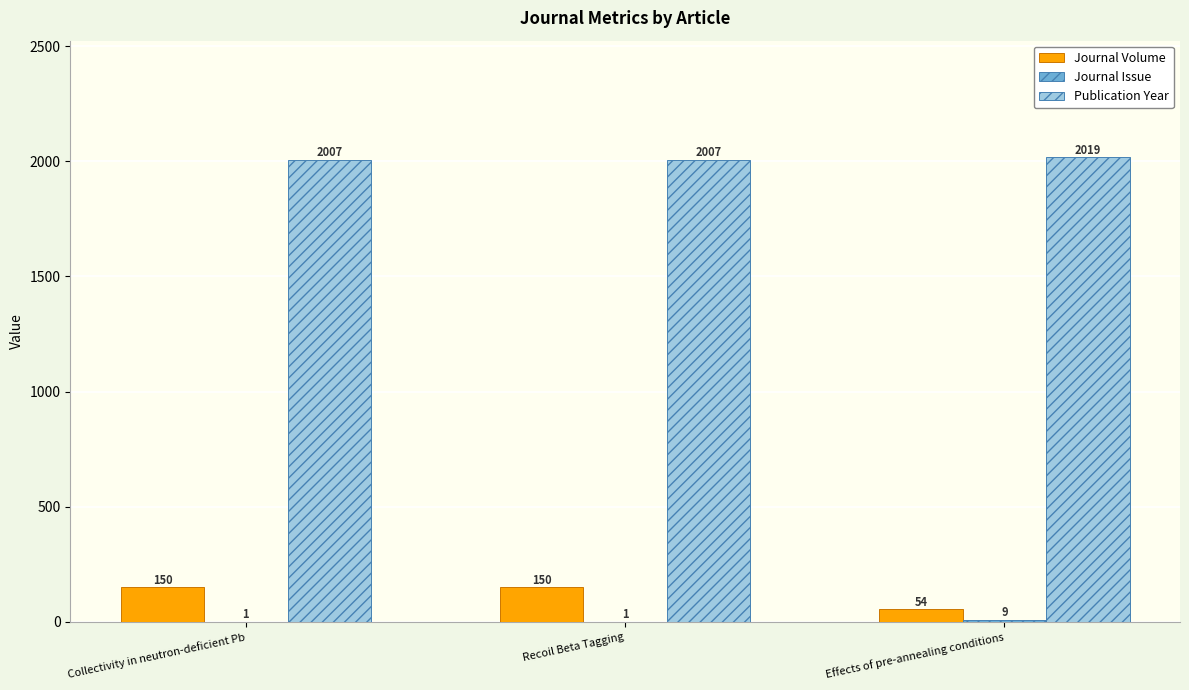

Between Recoil Beta Tagging and Effects of pre-annealing conditions, which series saw the biggest shift?

Journal Volume